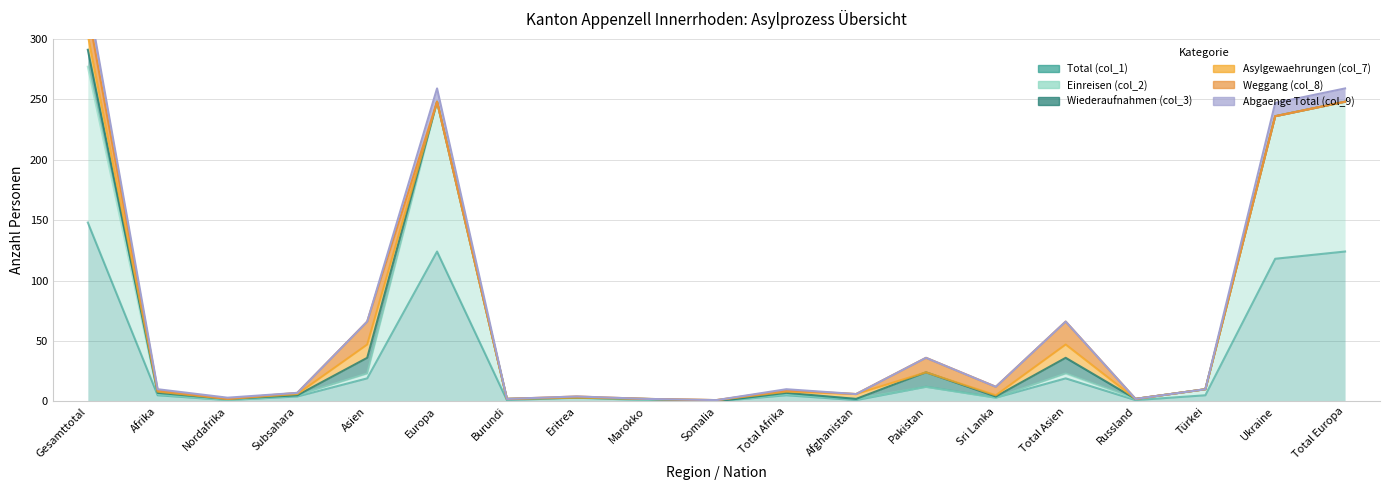

What is the approximate value of Total (col_1) at Gesamttotal, to the nearest 50?

150